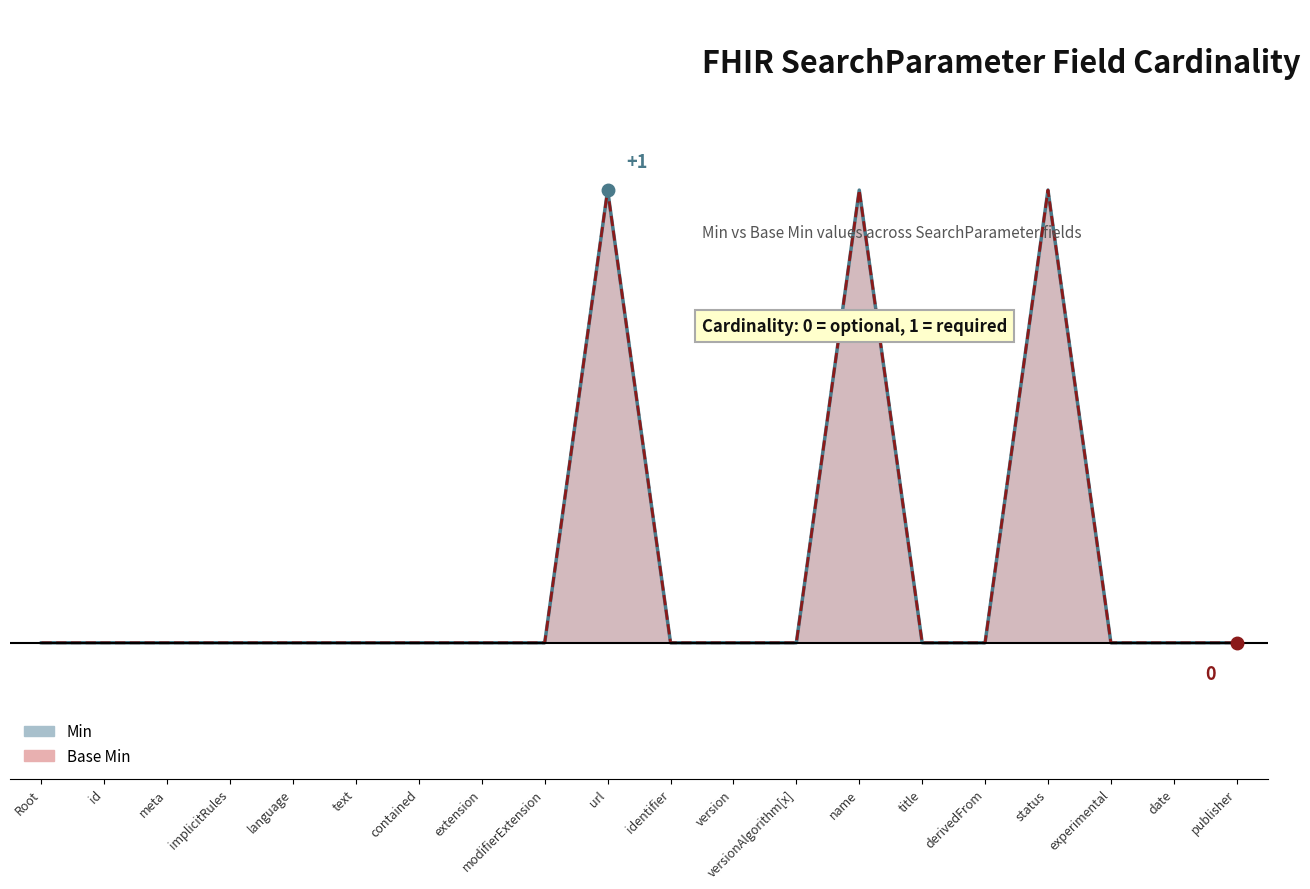

True or false: Base Min and Min intersect in this chart.

False